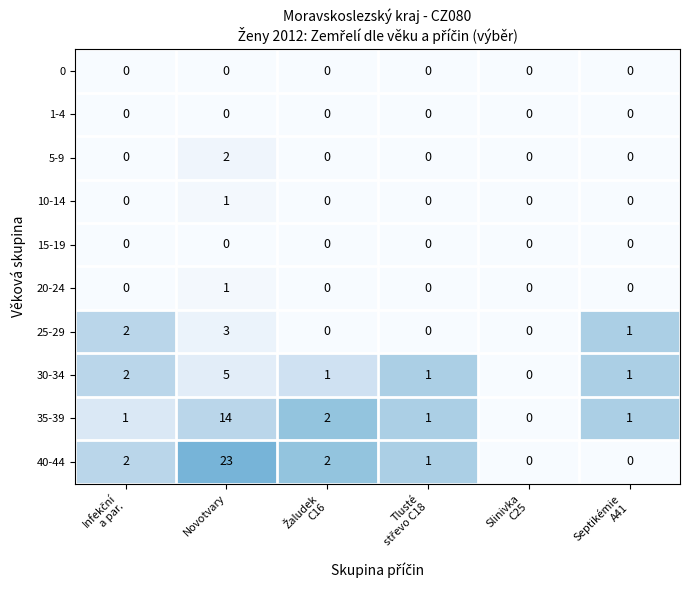

The value of 20-24 at Novotvary is 2. True or false?

False